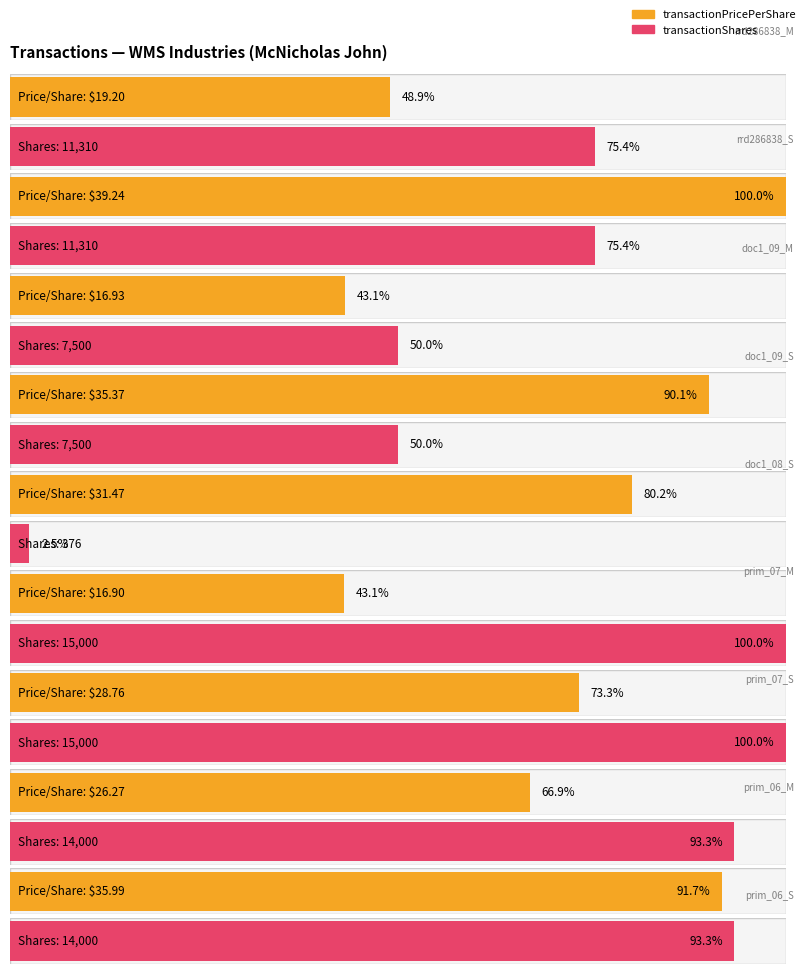

What is the sum of all transactionPricePerShare values?

250.1